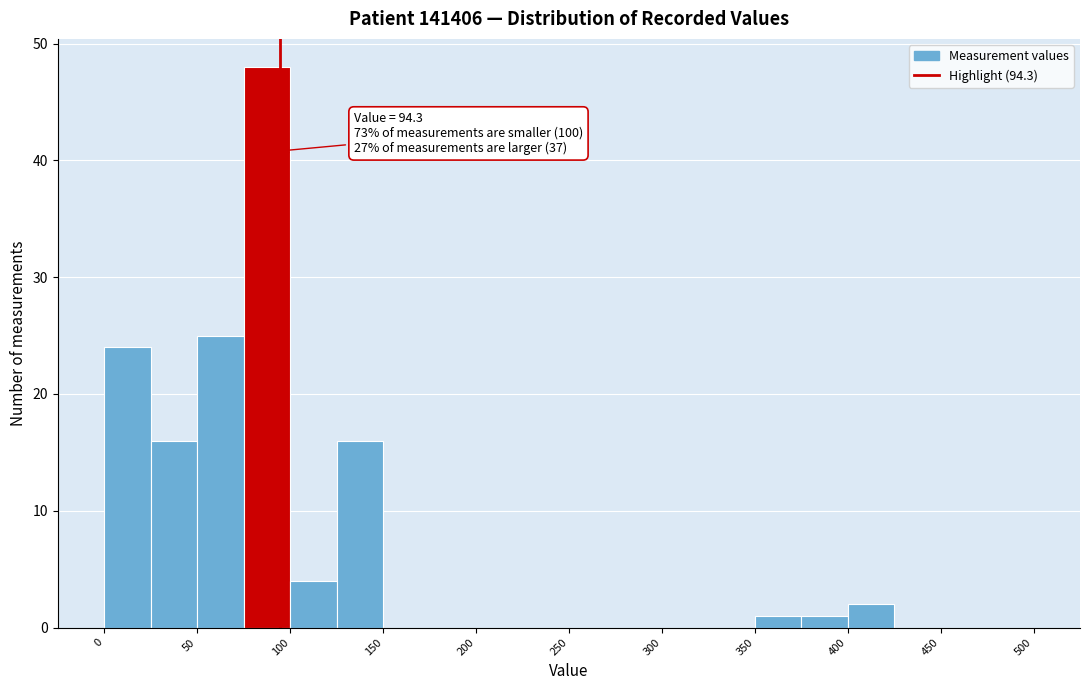

Over which range of the x-axis is the bar tallest?

75 to 100